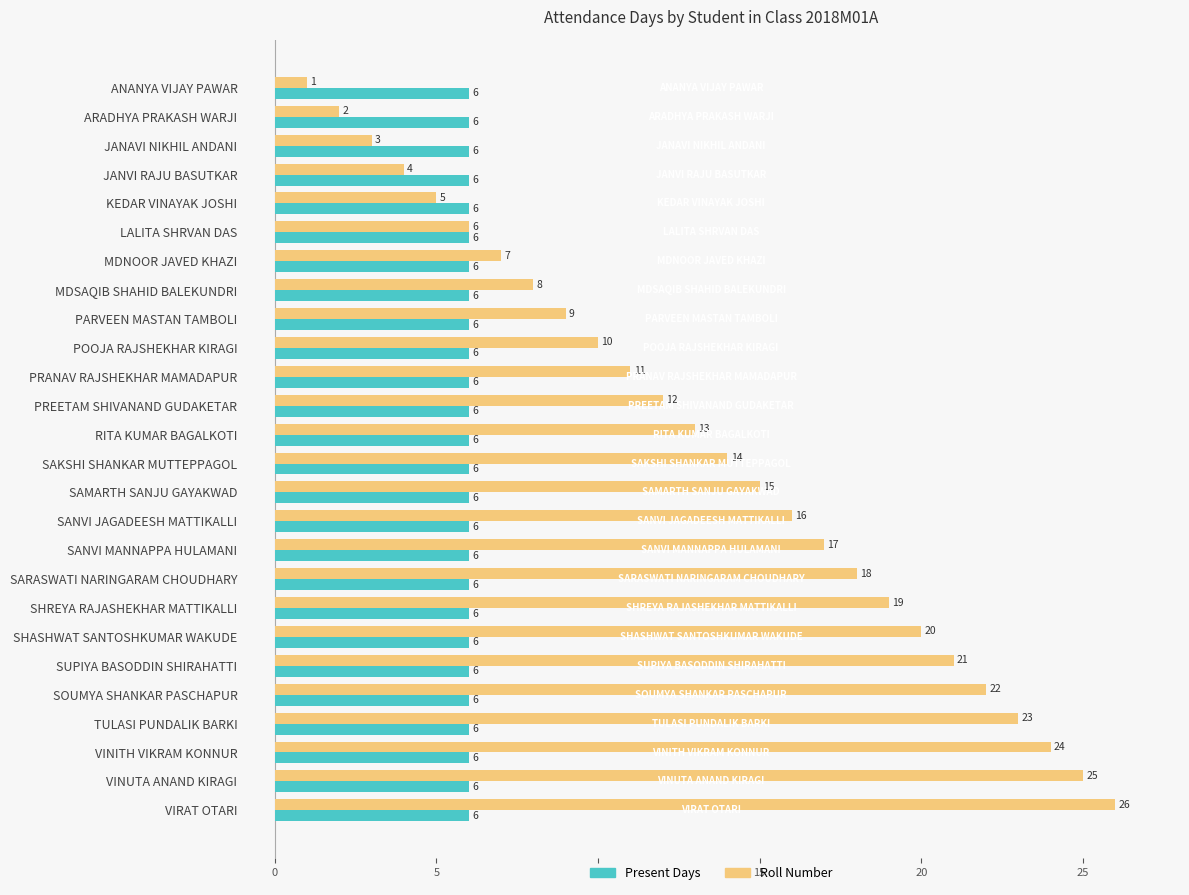

At which label is Roll Number closest to 13?

RITA KUMAR BAGALKOTI